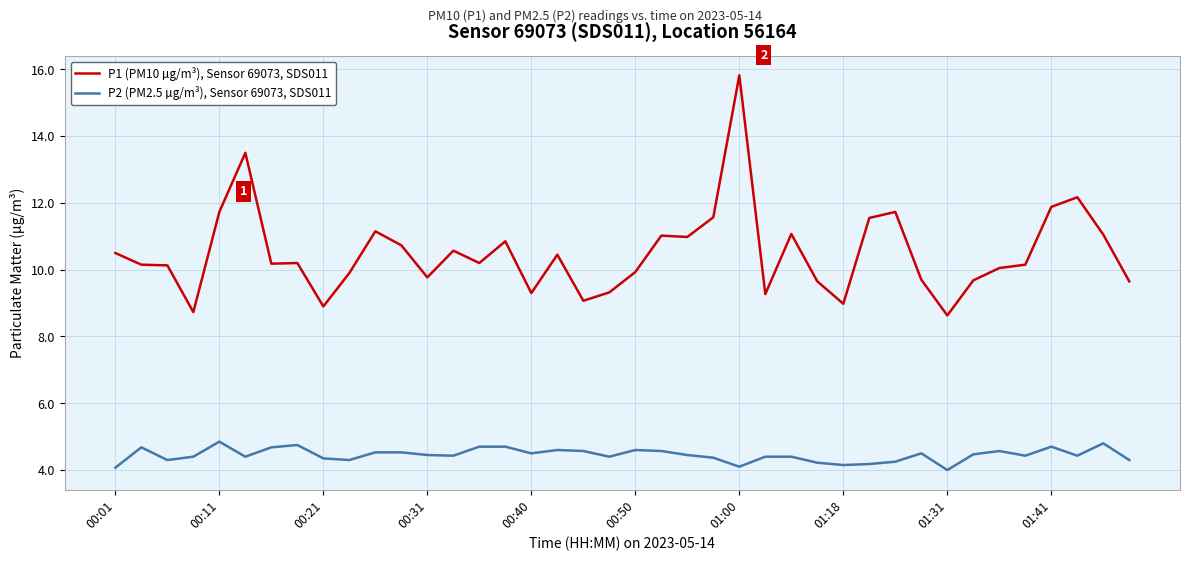

True or false: P1 (PM10 µg/m³), Sensor 69073, SDS011 has more than 2 points higher than both neighbors.

True